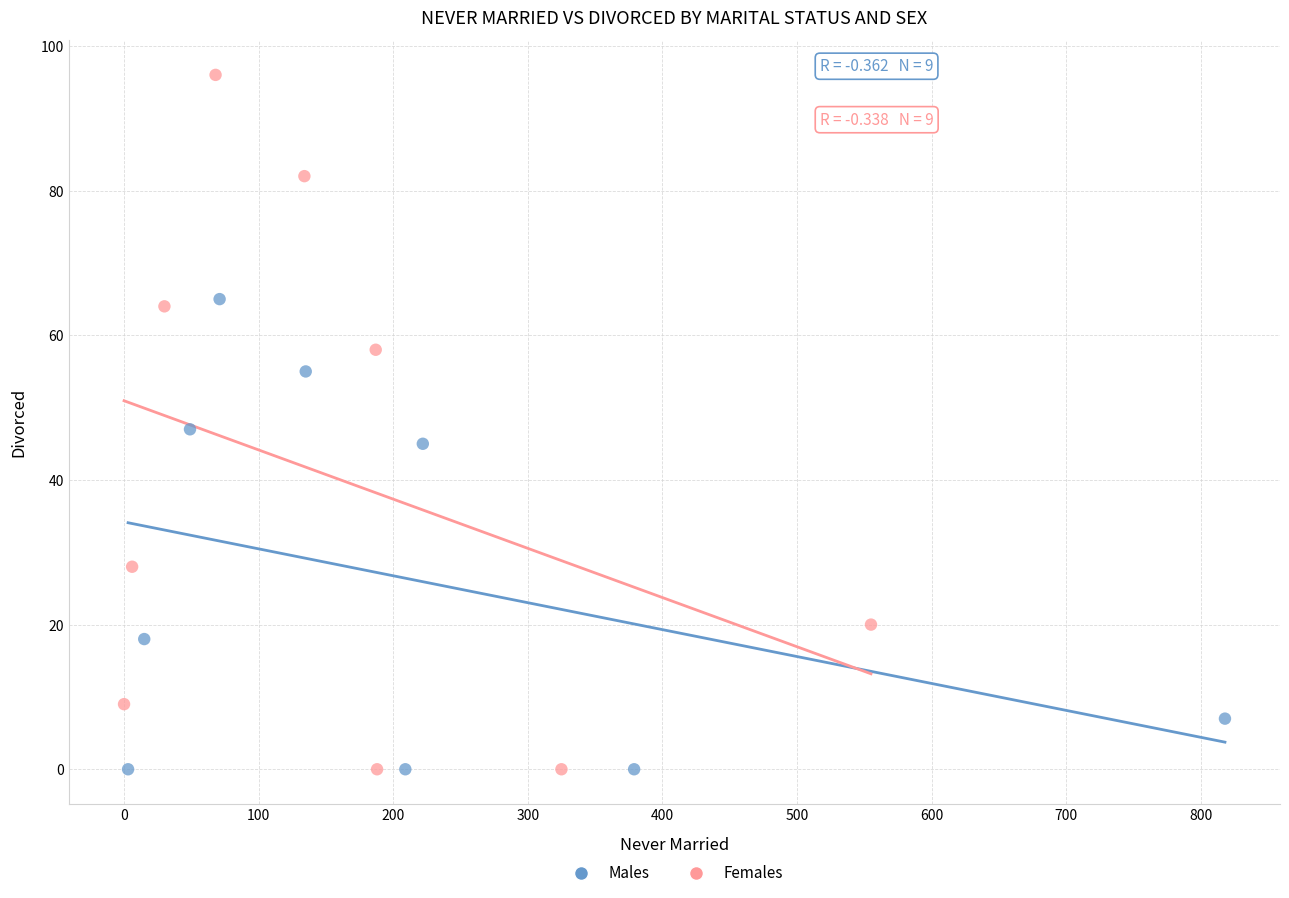

Which series has the widest spread of Y values?

Females